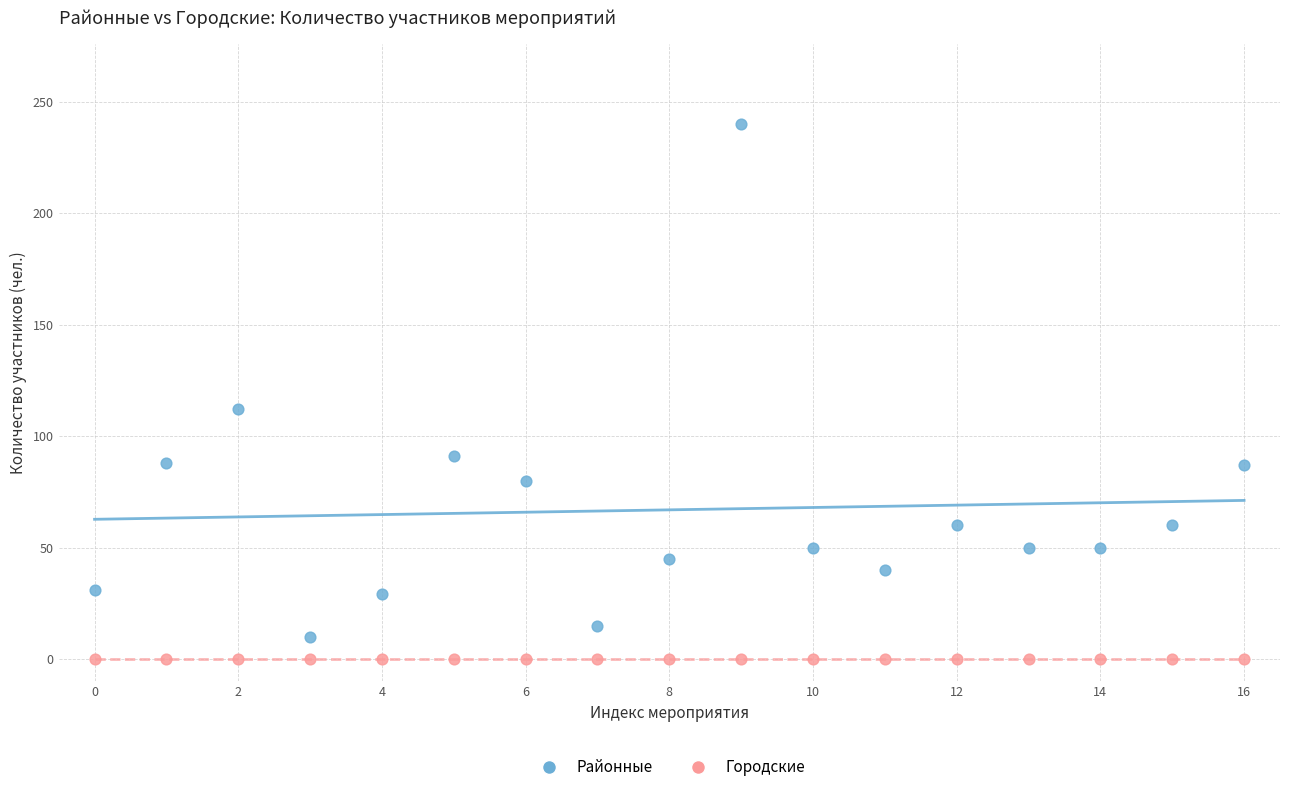

Across all series, what Y value is closest to 120?

112